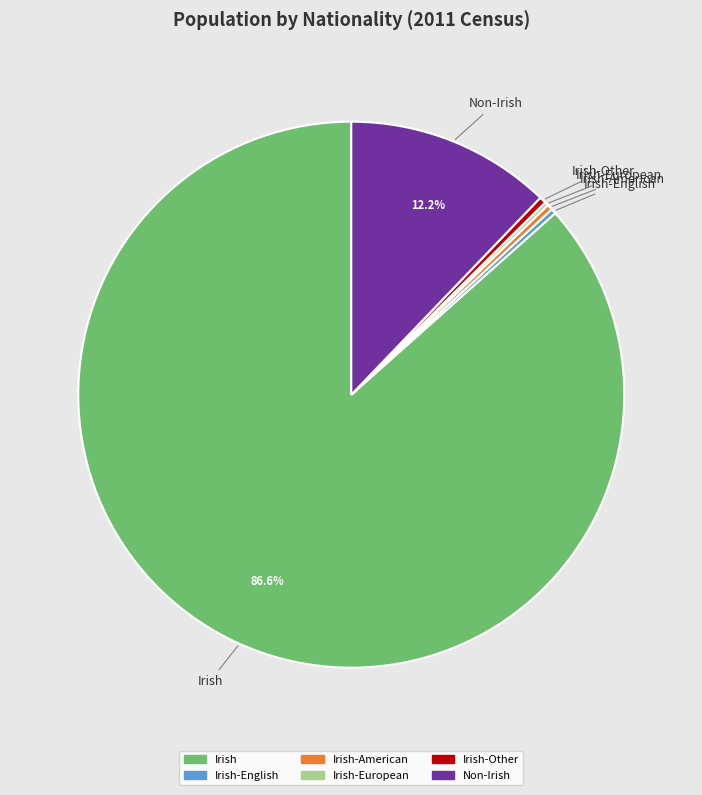

True or false: Irish-Other accounts for 0% of the total.

True